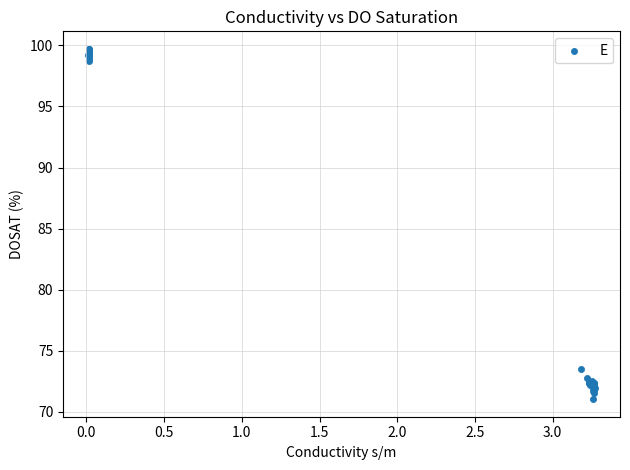

What Y value in the scatter plot is closest to 85?

73.5